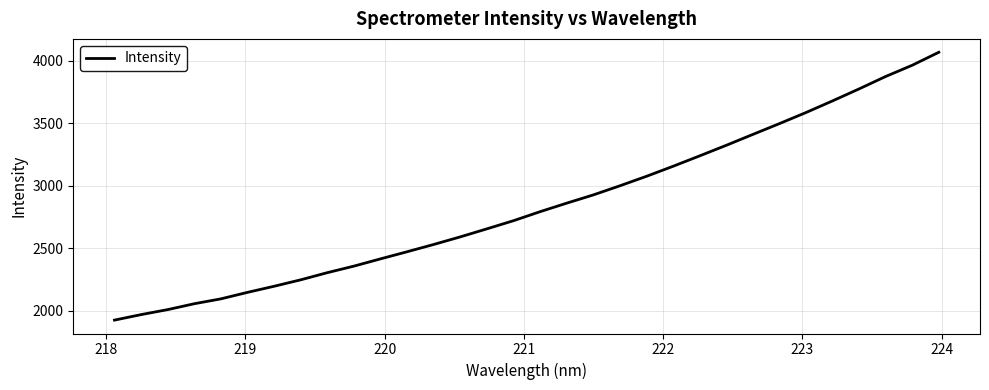

Reading left to right, extract all data points from this chart.

1923.9	1968.0	2008.1	2055.2	2094.3	2146.3	2195.2	2246.9	2304.2	2356.7	2414.9	2471.9	2530.2	2591.1	2655.5	2720.7	2793.0	2861.2	2927.2	3000.3	3076.3	3156.6	3240.0	3324.5	3411.7	3498.3	3587.1	3680.4	3776.5	3875.9	3966.0	4069.8